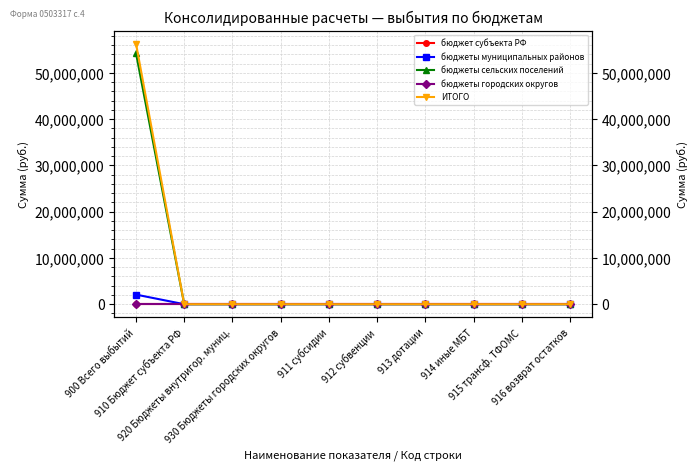

Reading left to right, list all the values displayed in this chart.

бюджет субъекта РФ: 900 Всего выбытий=0.0	910 Бюджет субъекта РФ=0.0	920 Бюджеты внутригор. муниц.=0.0	930 Бюджеты городских округов=0.0	911 субсидии=0.0	912 субвенции=0.0	913 дотации=0.0	914 иные МБТ=0.0	915 трансф. ТФОМС=0.0	916 возврат остатков=0.0
бюджеты муниципальных районов: 900 Всего выбытий=2074993.5	910 Бюджет субъекта РФ=0.0	920 Бюджеты внутригор. муниц.=0.0	930 Бюджеты городских округов=0.0	911 субсидии=0.0	912 субвенции=0.0	913 дотации=0.0	914 иные МБТ=0.0	915 трансф. ТФОМС=0.0	916 возврат остатков=0.0
бюджеты сельских поселений: 900 Всего выбытий=54233220.0	910 Бюджет субъекта РФ=0.0	920 Бюджеты внутригор. муниц.=0.0	930 Бюджеты городских округов=0.0	911 субсидии=0.0	912 субвенции=0.0	913 дотации=0.0	914 иные МБТ=0.0	915 трансф. ТФОМС=0.0	916 возврат остатков=0.0
бюджеты городских округов: 900 Всего выбытий=0.0	910 Бюджет субъекта РФ=0.0	920 Бюджеты внутригор. муниц.=0.0	930 Бюджеты городских округов=0.0	911 субсидии=0.0	912 субвенции=0.0	913 дотации=0.0	914 иные МБТ=0.0	915 трансф. ТФОМС=0.0	916 возврат остатков=0.0
ИТОГО: 900 Всего выбытий=56308213.6	910 Бюджет субъекта РФ=0.0	920 Бюджеты внутригор. муниц.=0.0	930 Бюджеты городских округов=0.0	911 субсидии=0.0	912 субвенции=0.0	913 дотации=0.0	914 иные МБТ=0.0	915 трансф. ТФОМС=0.0	916 возврат остатков=0.0